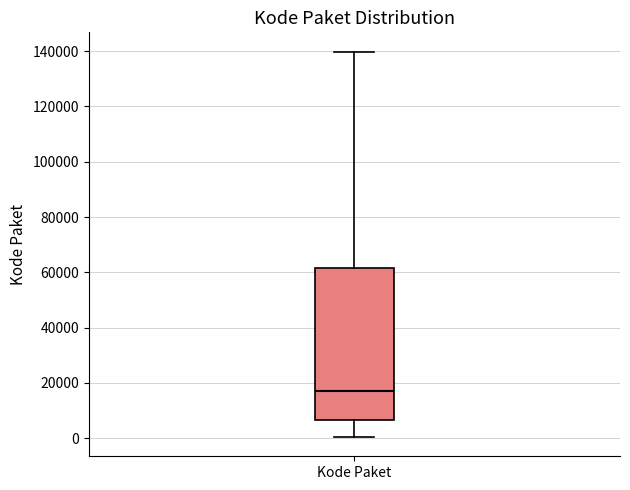

Transcribe this box plot: give where the median line is, the range the box spans, and where the two whiskers end, as read against the y-axis. The values are not printed on the chart, so give them approximately, as read against the axis.

median 18000, box 6000 to 62000, whiskers 0 to 140000